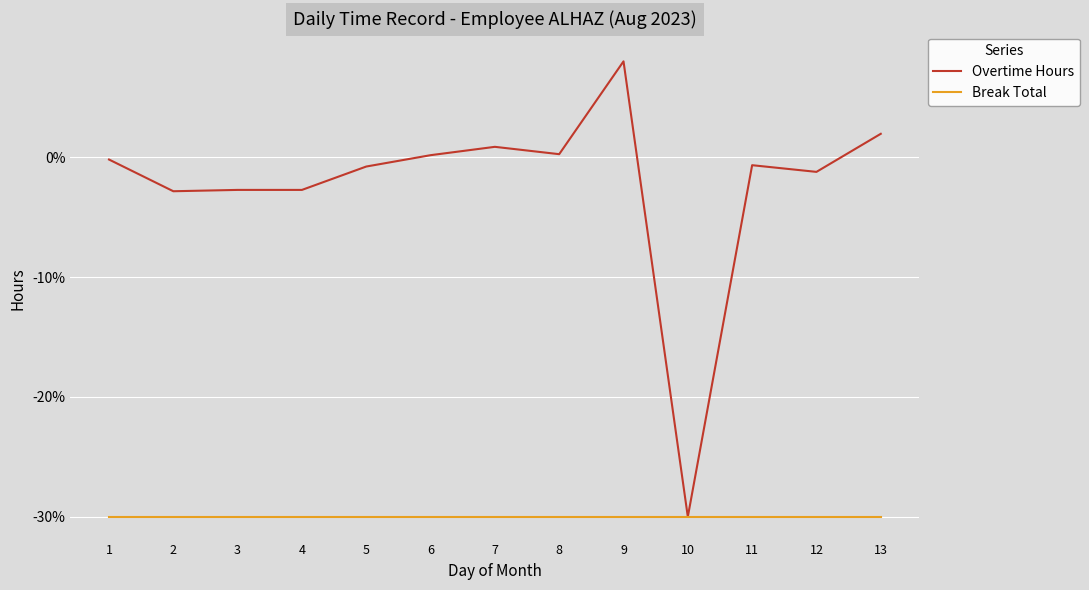

Read the Break Total value at 5.

-30.0